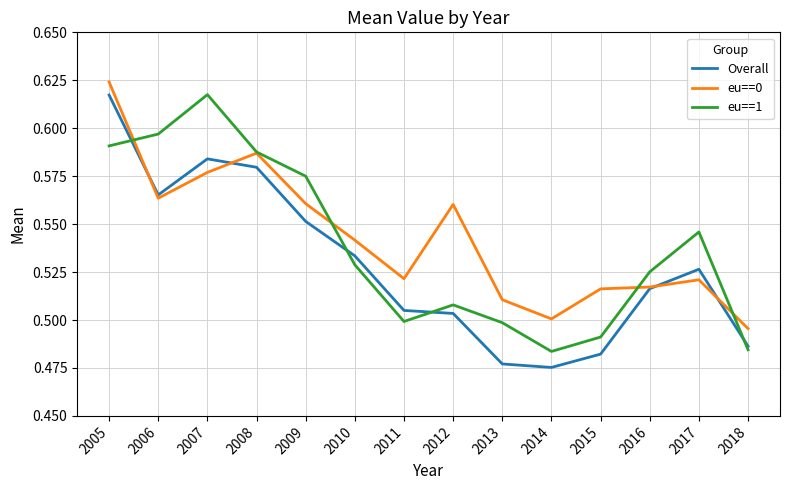

Which series changed the most between 2008 and 2013?

Overall